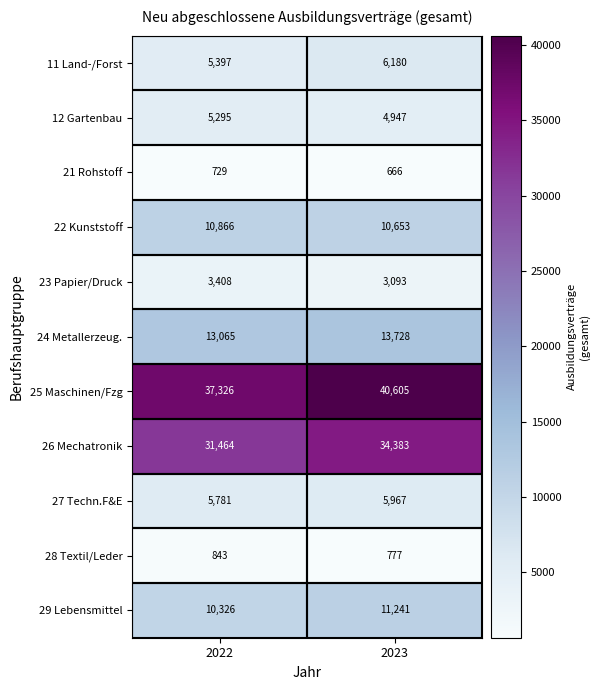

What is the difference between the 27 Techn.F&E values at 2023 and 2022?

186